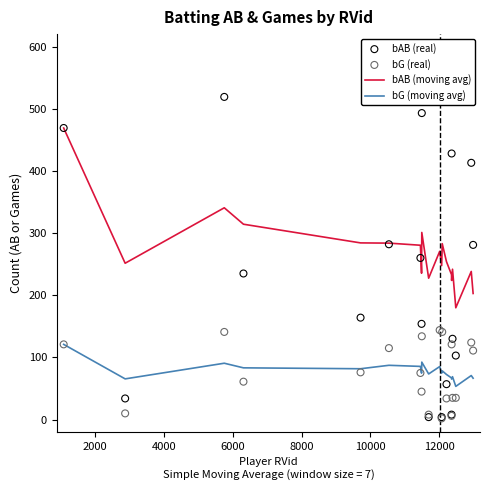

Which series contains the highest Y value?

bAB (real)